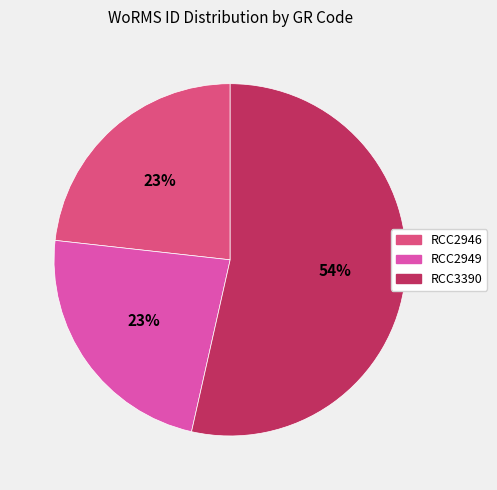

Is the sum of RCC2949 and RCC3390 greater than half?

Yes